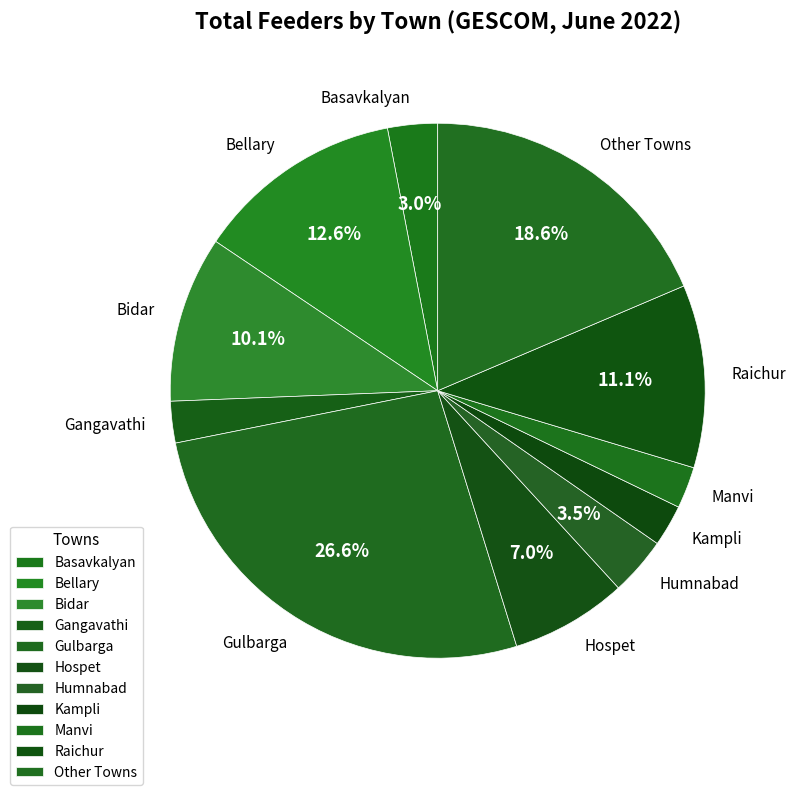

Which category has the biggest portion of the pie?

Gulbarga